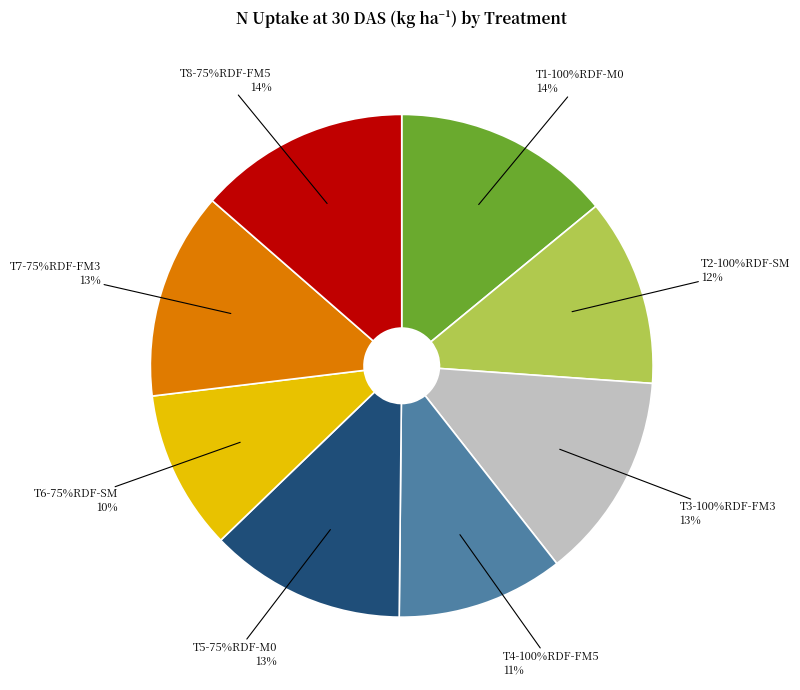

Rank the categories by value from highest to lowest.

T1-100%RDF-M0, T8-75%RDF-FM5, T7-75%RDF-FM3, T3-100%RDF-FM3, T5-75%RDF-M0, T2-100%RDF-SM, T4-100%RDF-FM5, T6-75%RDF-SM